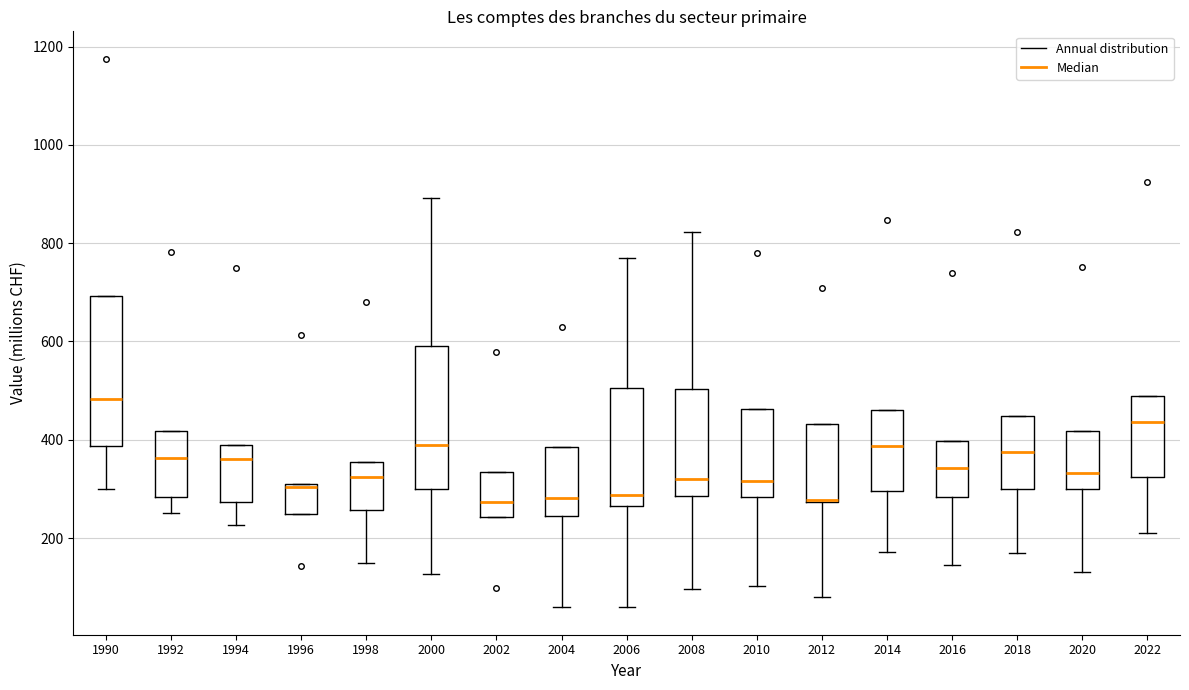

Reading left to right, transcribe this box plot: for each box, give where its median line is, the range the box spans, and where its two whiskers end, as read against the y-axis. The values are not printed on the chart, so give them approximately, as read against the axis.

1990: median 480, box 380 to 700, whiskers 300 to 700
1992: median 360, box 280 to 420, whiskers 260 to 420
1994: median 360, box 280 to 380, whiskers 220 to 380
1996: median 300 (drawn on the box's upper edge), box 240 to 300, whiskers 240 to 300
1998: median 320, box 260 to 360, whiskers 140 to 360
2000: median 400, box 300 to 600, whiskers 120 to 900
2002: median 280, box 240 to 340, whiskers 240 to 340
2004: median 280, box 240 to 380, whiskers 60 to 380
2006: median 280, box 260 to 500, whiskers 60 to 780
2008: median 320, box 280 to 500, whiskers 100 to 820
2010: median 320, box 280 to 460, whiskers 100 to 460
2012: median 280 (drawn on the box's lower edge), box 280 to 440, whiskers 80 to 440
2014: median 380, box 300 to 460, whiskers 180 to 460
2016: median 340, box 280 to 400, whiskers 140 to 400
2018: median 380, box 300 to 440, whiskers 160 to 440
2020: median 340, box 300 to 420, whiskers 140 to 420
2022: median 440, box 320 to 480, whiskers 220 to 480